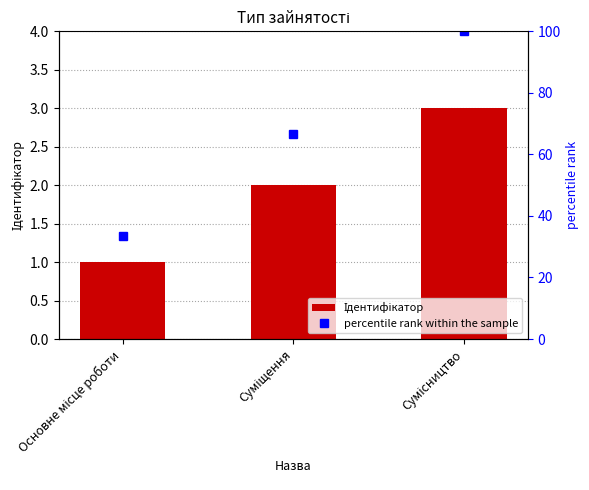

At how many categories does at least one series exceed 72?

1